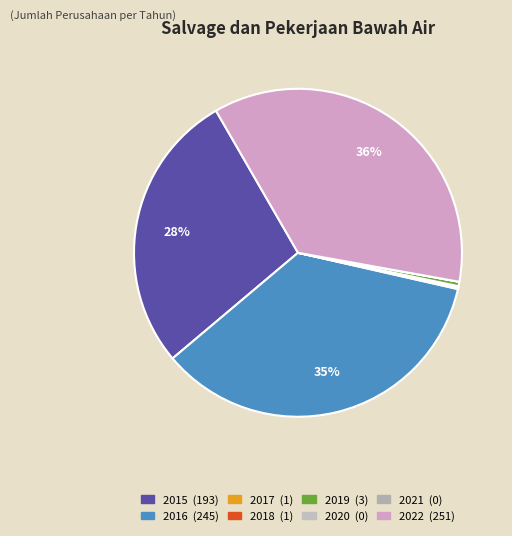

Rank the categories by value from highest to lowest.

2022, 2016, 2015, 2019, 2017, 2018, 2020, 2021